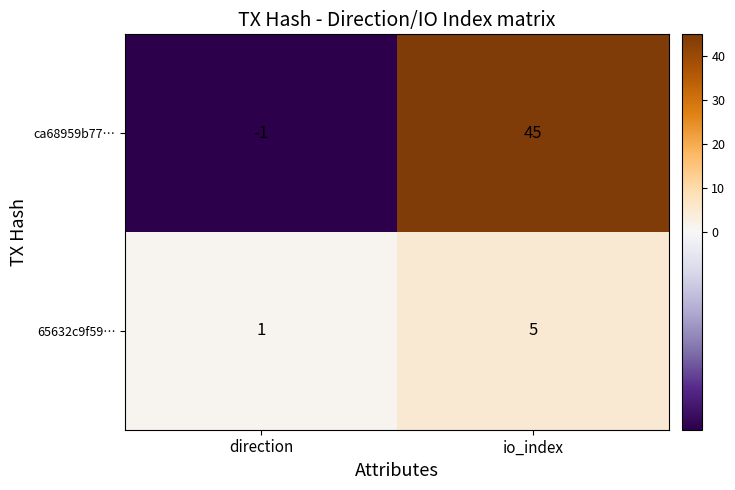

How many series are shown in this chart?

2